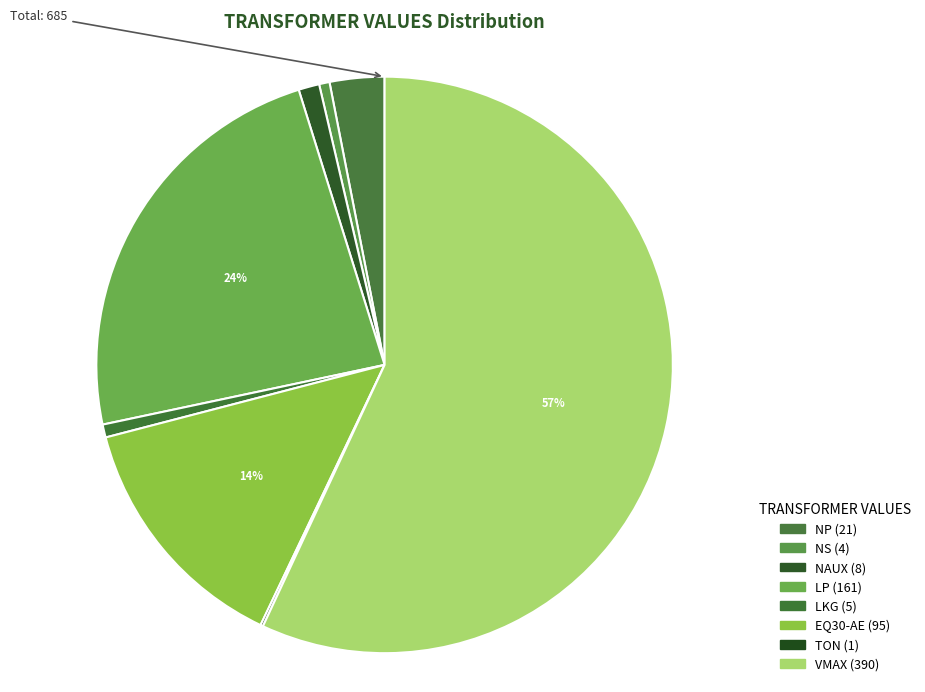

How many slices are in this pie chart?

8